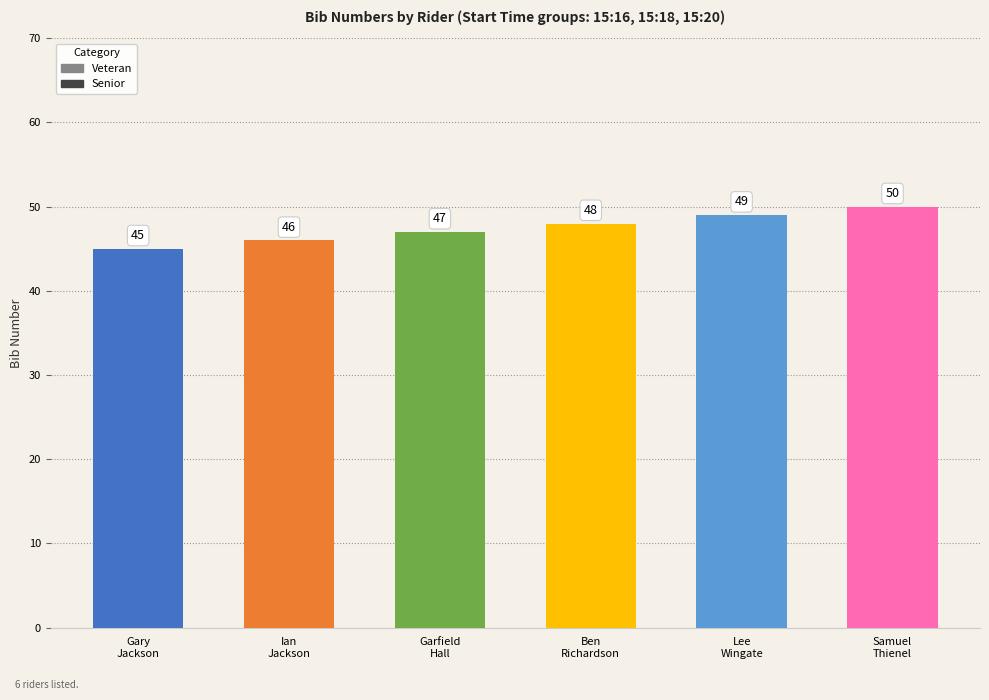

What is the value of the 1st bar from the left?

45